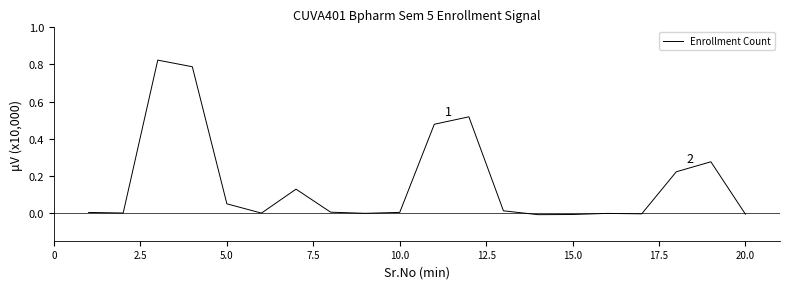

The value at 15.0 is -0.0. True or false?

True